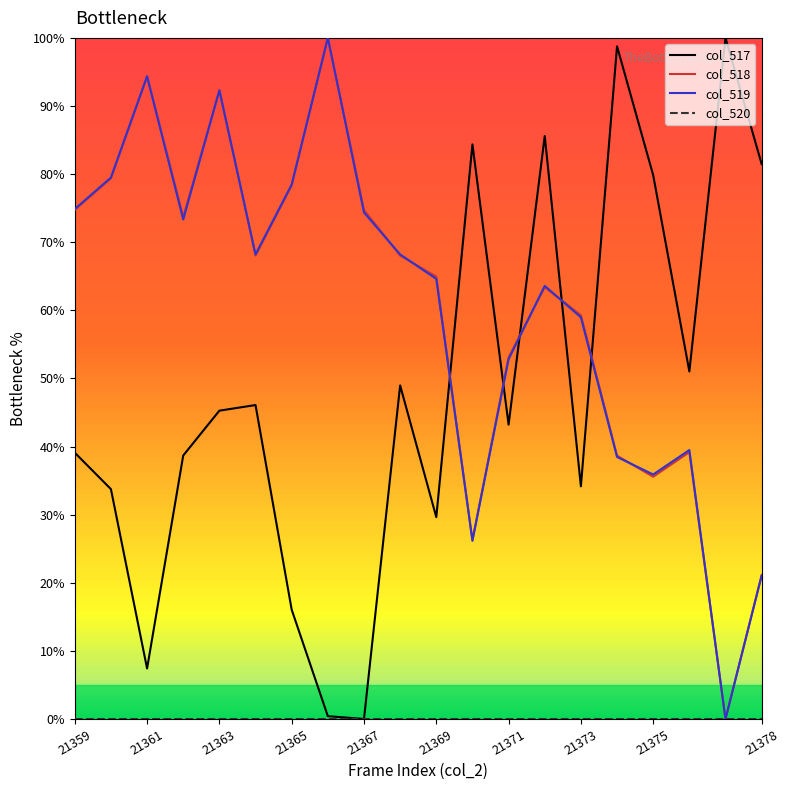

What is the average value of the col_519 series?

60.2